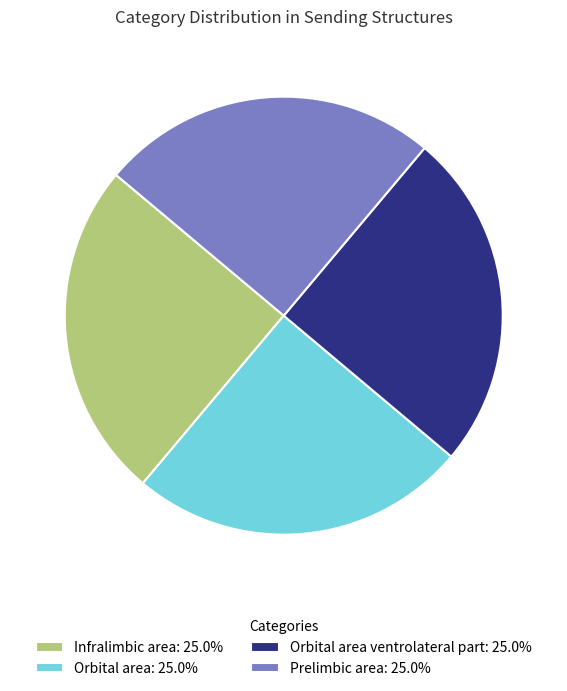

Approximately how many times larger is the value at Orbital area ventrolateral part: 25.0% compared to Orbital area: 25.0%?

1.0